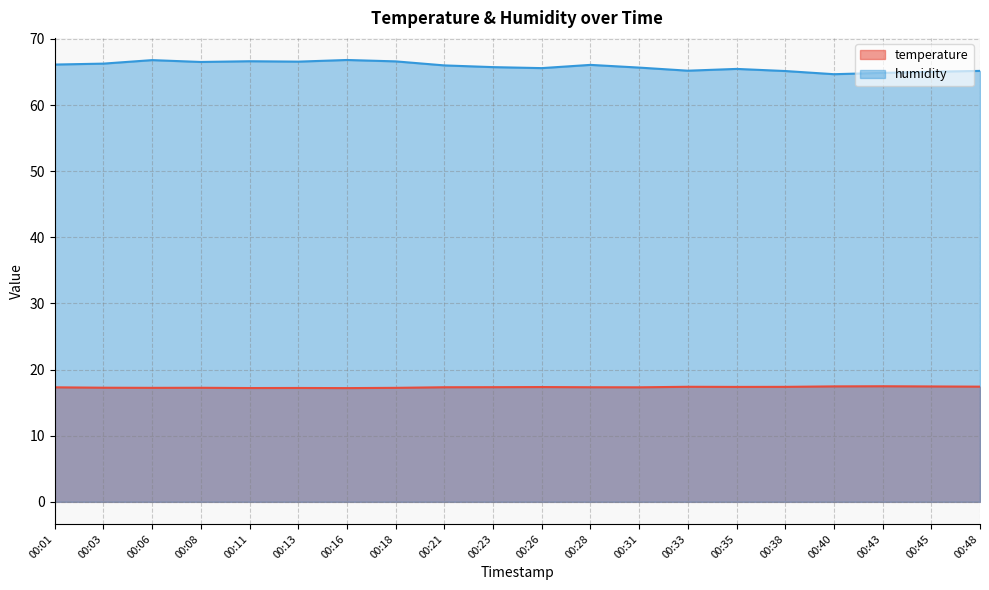

True or false: temperature and humidity intersect in this chart.

False